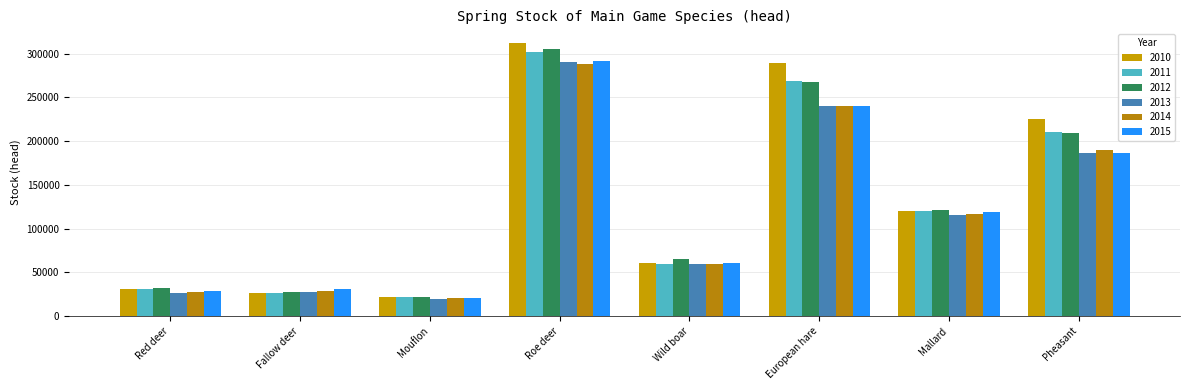

How many groups of bars are there?

8